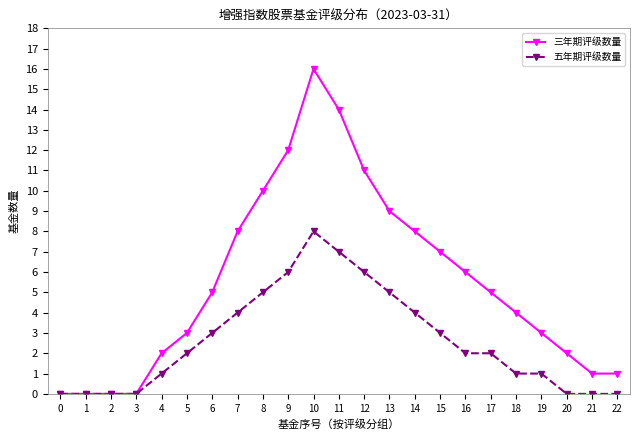

Reading left to right, what are all the values shown in this chart?

三年期评级数量: 0	0	0	0	2	3	5	8	10	12	16	14	11	9	8	7	6	5	4	3	2	1	1
五年期评级数量: 0	0	0	0	1	2	3	4	5	6	8	7	6	5	4	3	2	2	1	1	0	0	0